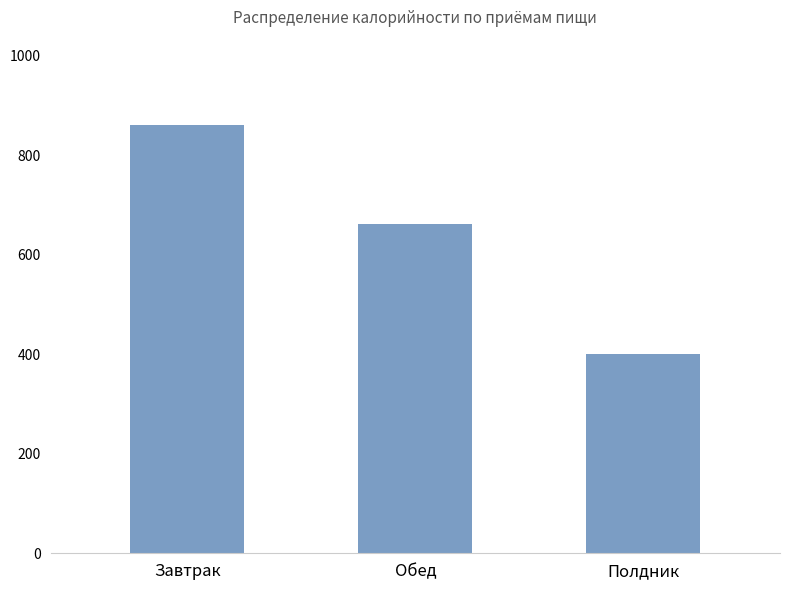

Where is the data nearest to the value 630?

Обед